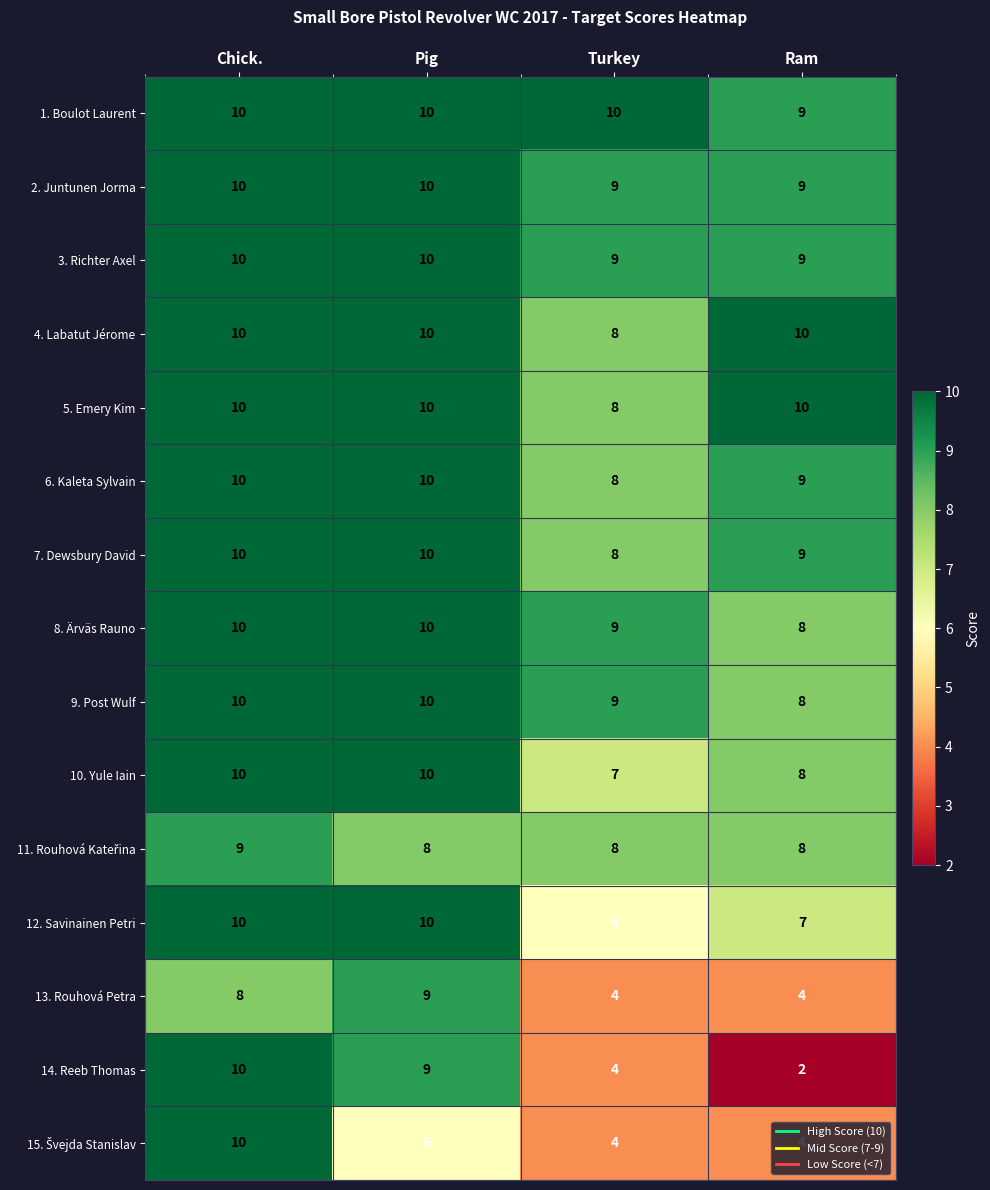

The 7. Dewsbury David series shows 2 at Ram. True or false?

False